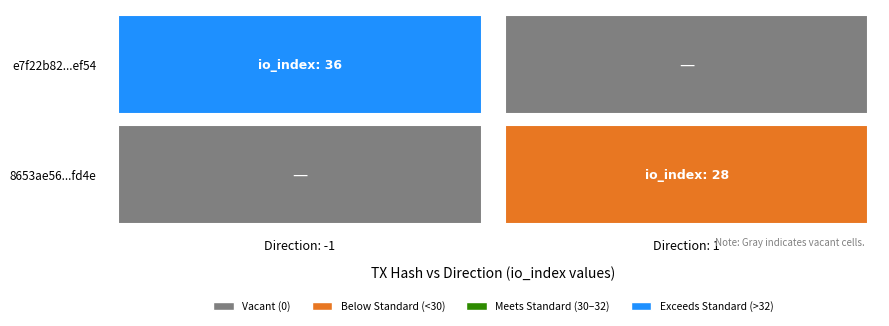

True or false: 8653ae567cac94769e9604349ef45765eba9fd4 has a value of 1 at direction.

True